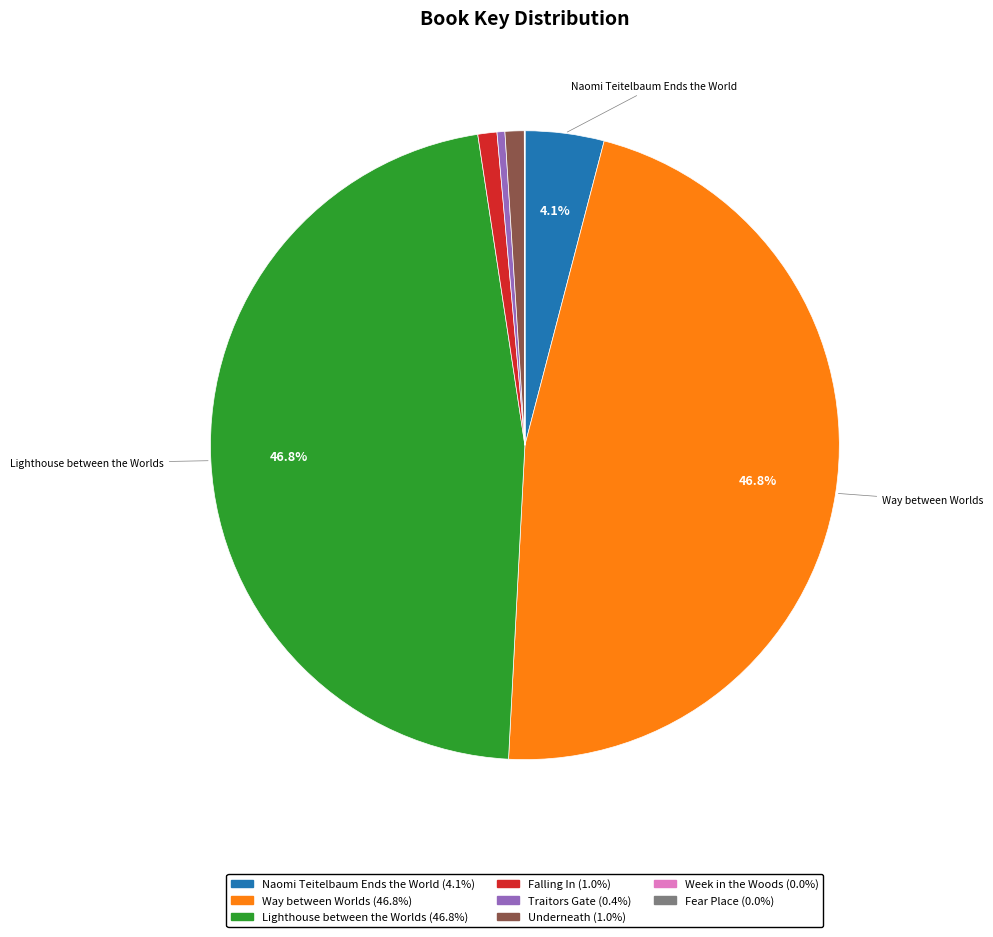

Is there any slice that represents more than half of the pie?

No